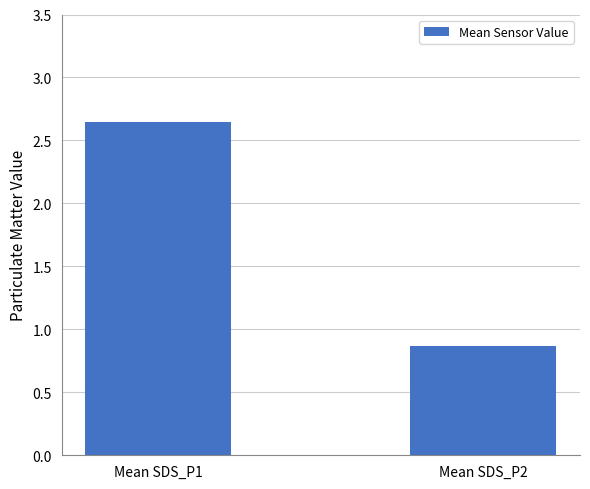

What is the smallest value displayed?

0.9